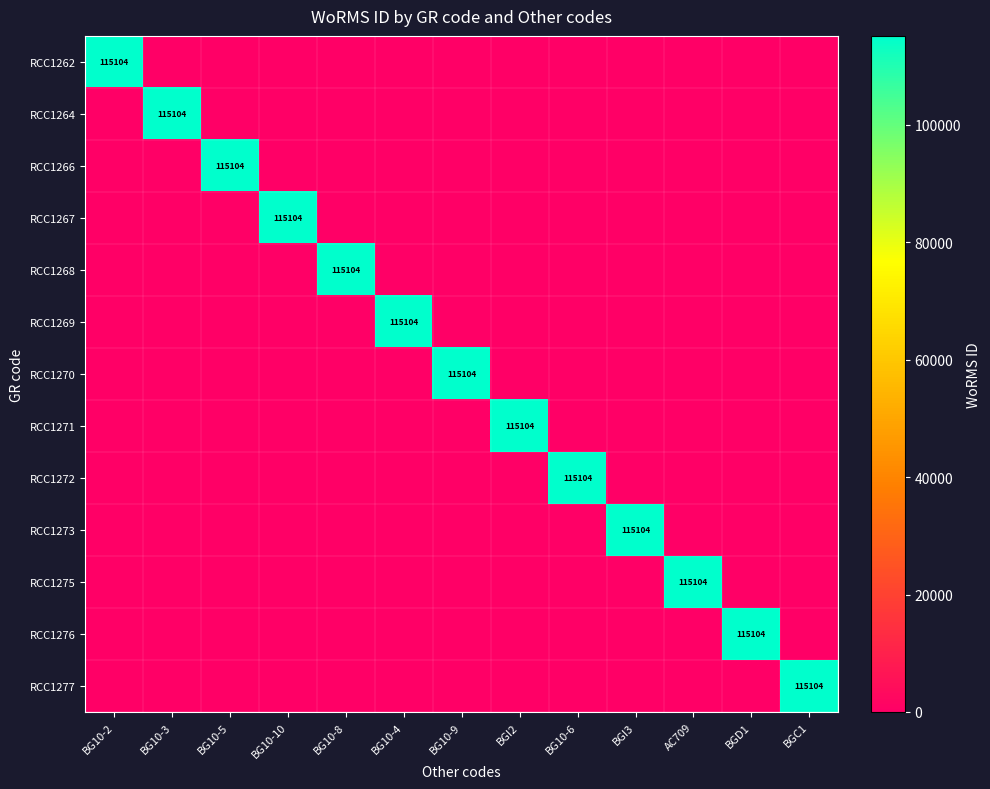

What is the total value across all series at BG10-4?

115104